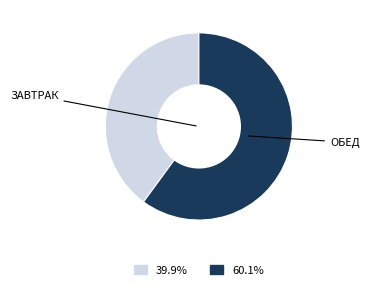

Does any single category account for the majority?

Yes